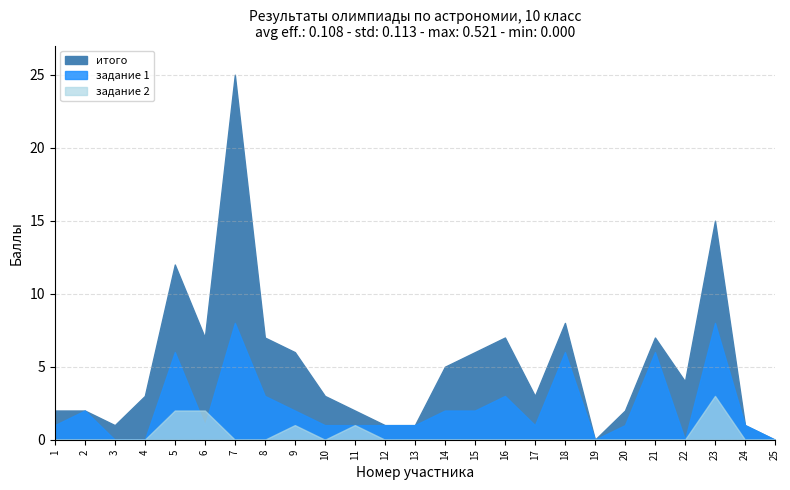

At which category does задание 1 reach its first local peak?

2